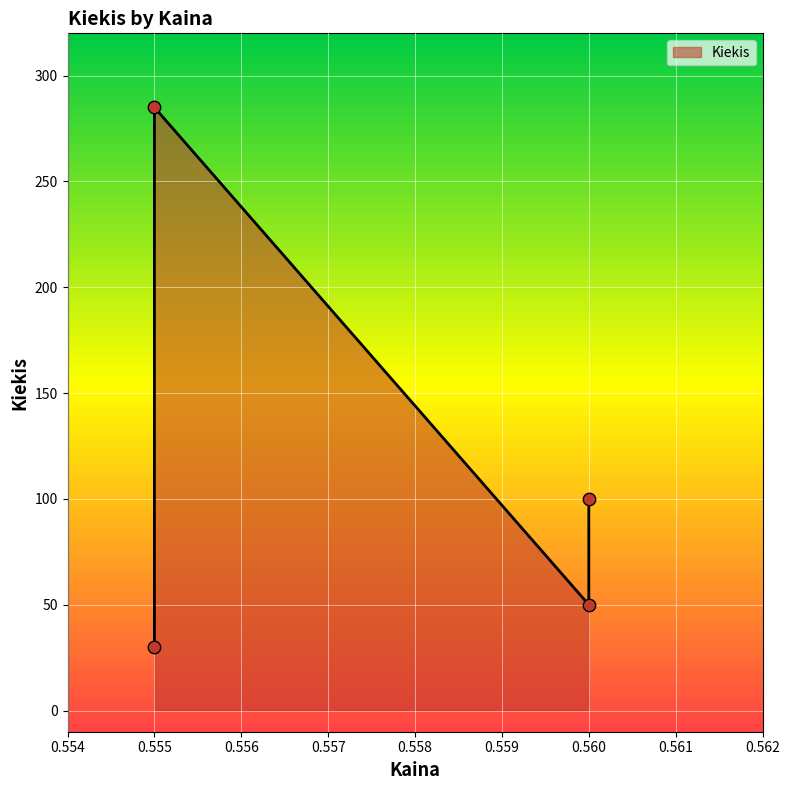

What is the ratio of the value at 0.56 to the value at 0.555?

0.2